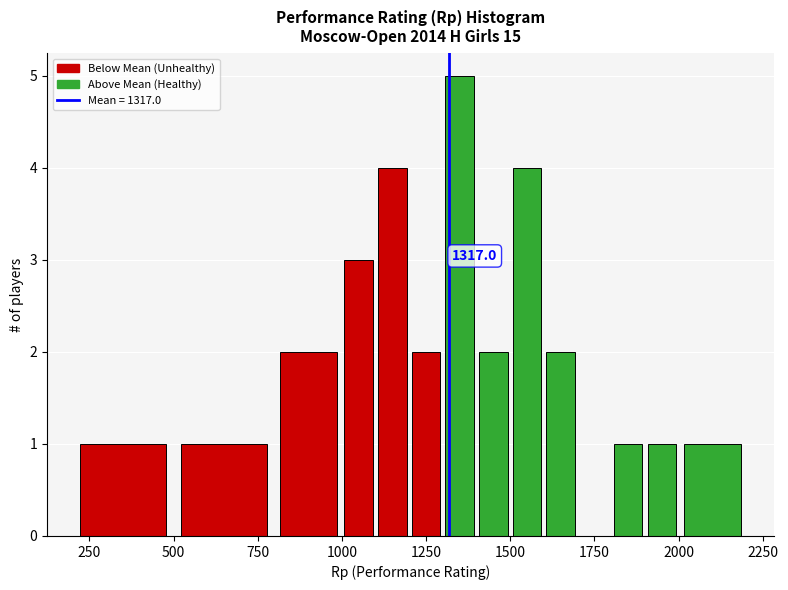

Around what value on the x-axis is the tallest bar? Give the approximate position of its centre, as read against the axis.

1350